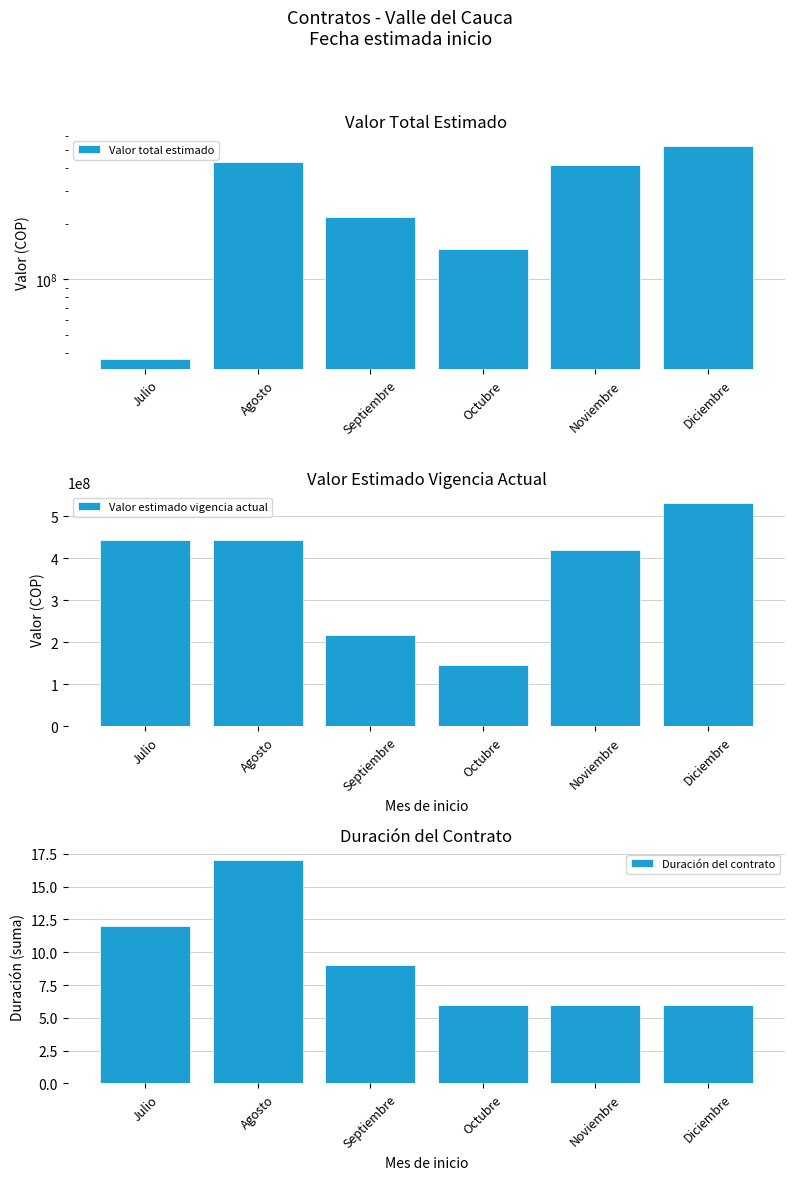

How many bars are there in each group?

3